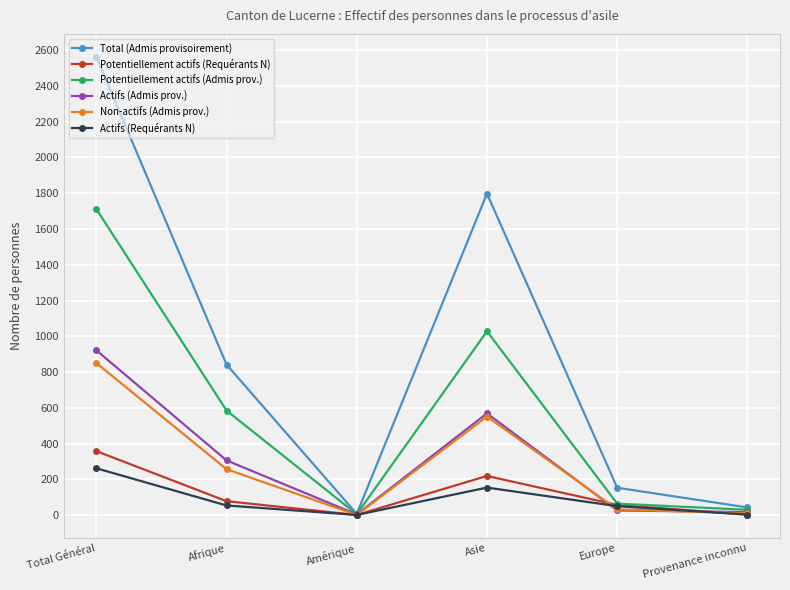

At which category does Actifs (Requérants N) reach its first local valley?

Amérique